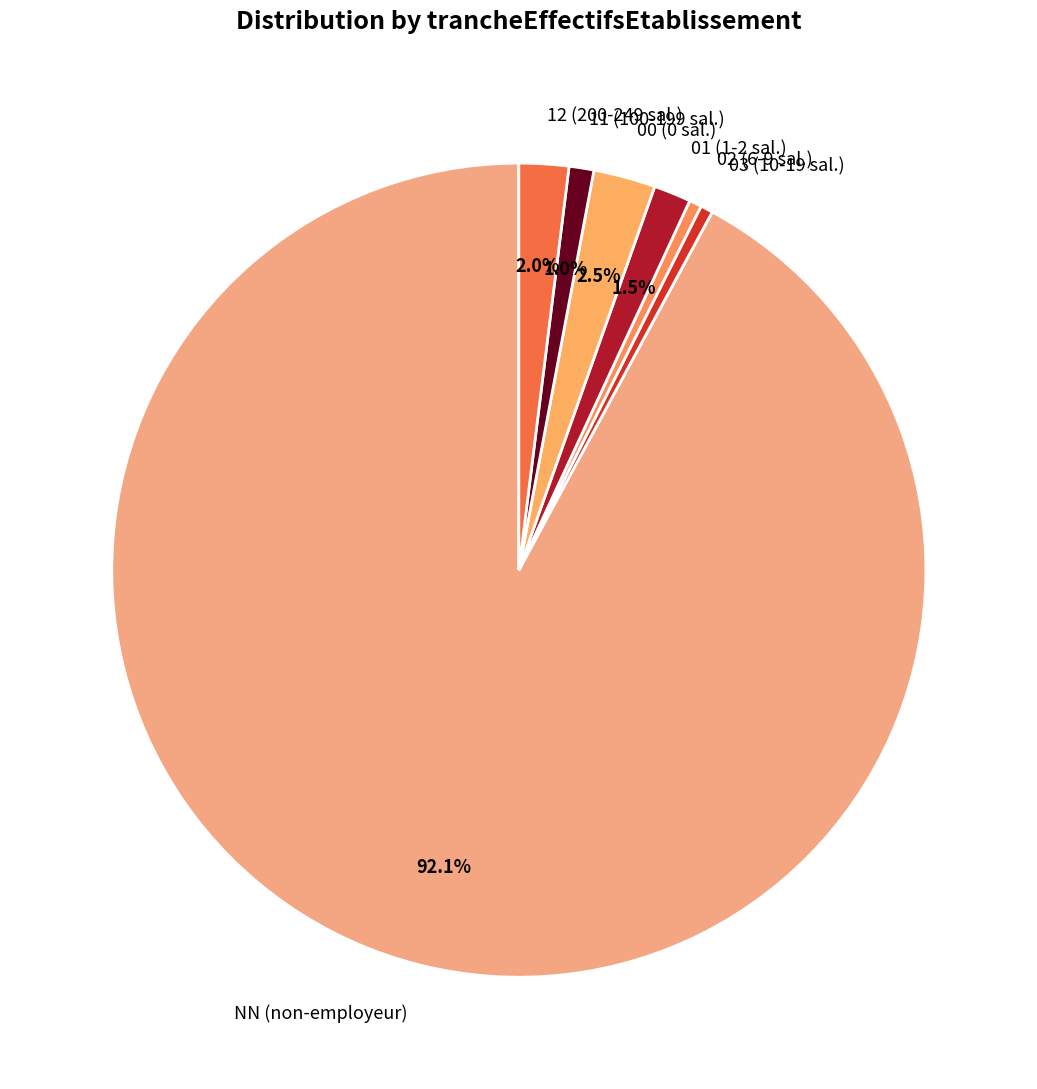

What portion of the pie excludes 11 (100-199 sal.)?

99.0%